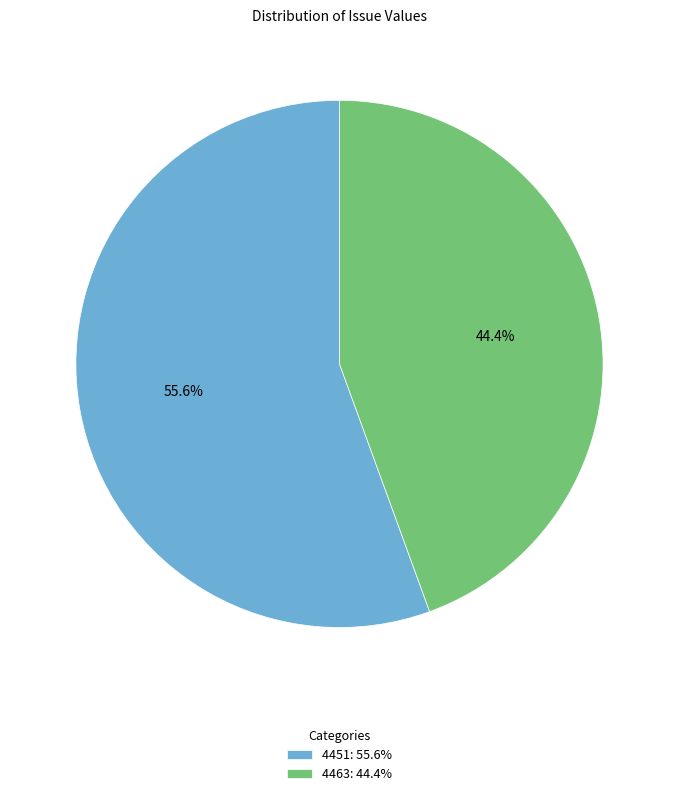

How many segments does this pie chart have?

2